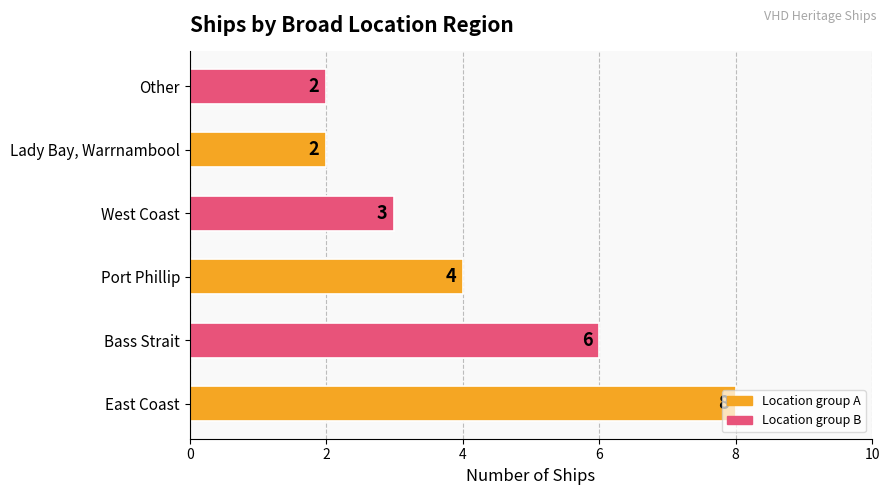

How many values are between 2 and 6?

5